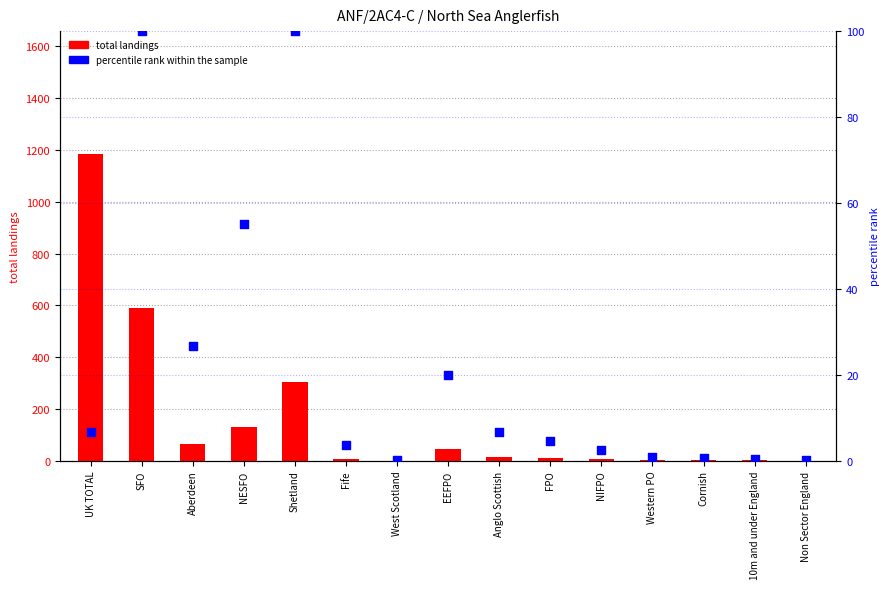

Which series has the largest Y range (max minus min)?

total landings